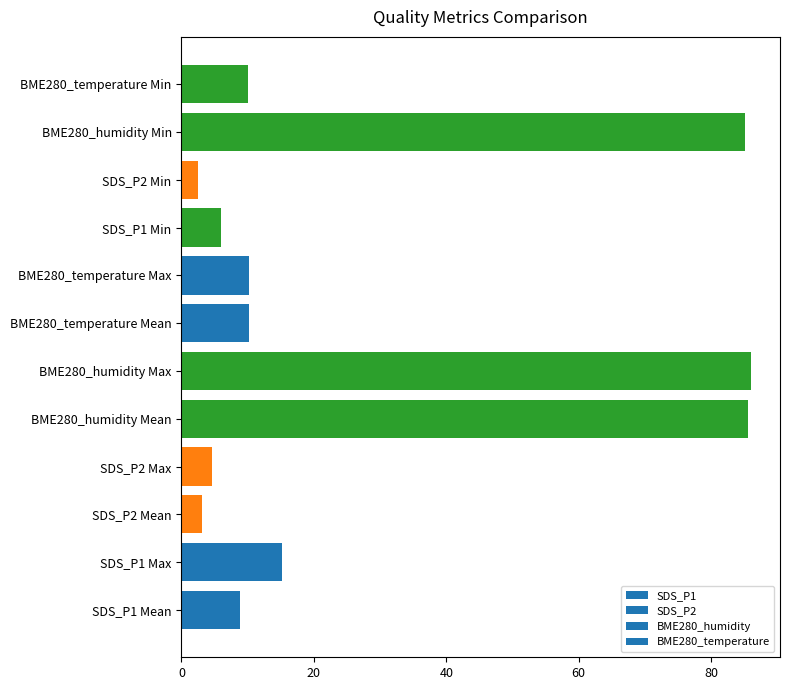

What is the sum of the values at SDS_P2 Mean and SDS_P2 Min?

5.6